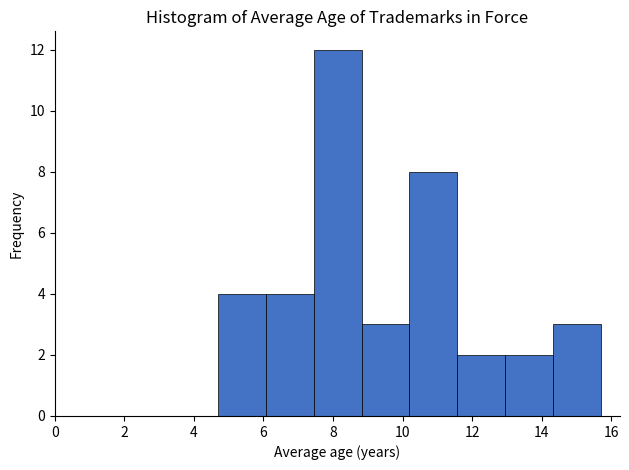

What is the height of the bar covering 8.8 to 10.2 on the x-axis? Neither the bar edges nor the heights are printed on the chart, so give them approximately, as read against the axes.

3